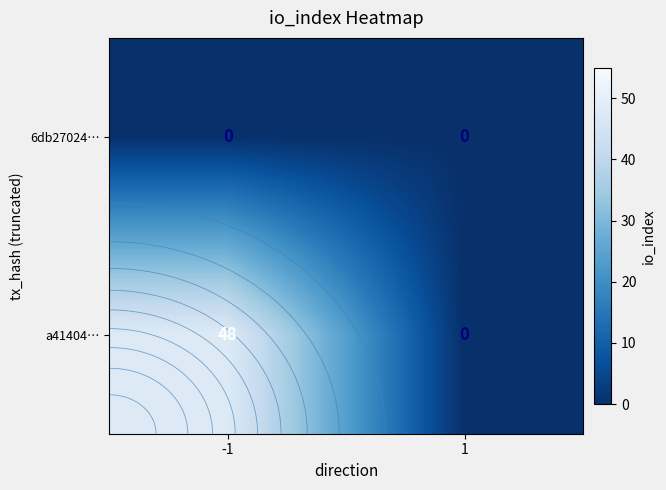

At how many categories does at least one series exceed 18?

1